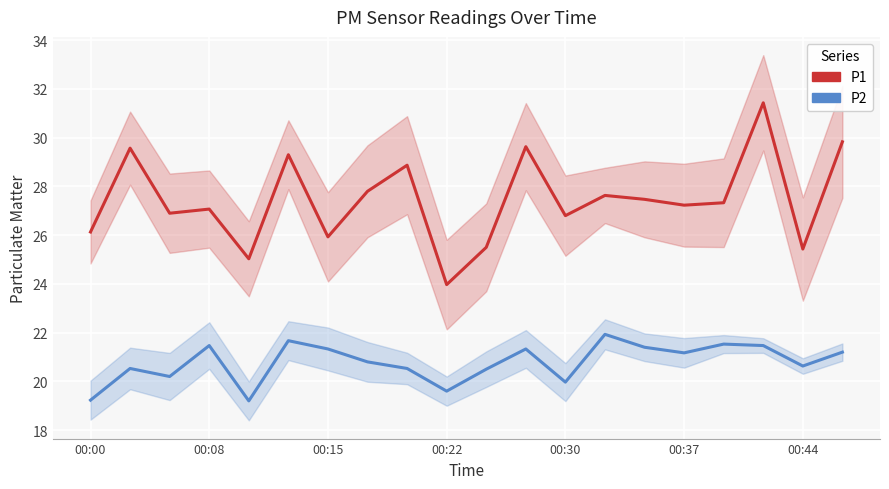

How many values in the P1 series are below 27?

8